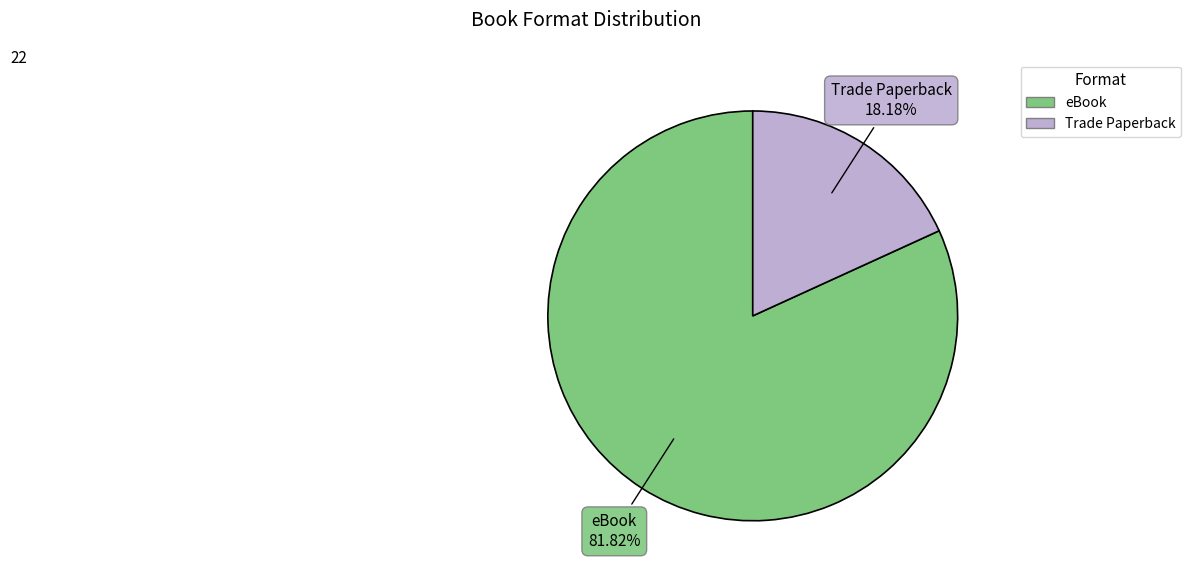

What percentage is the Trade Paperback slice, to the nearest percent?

18%